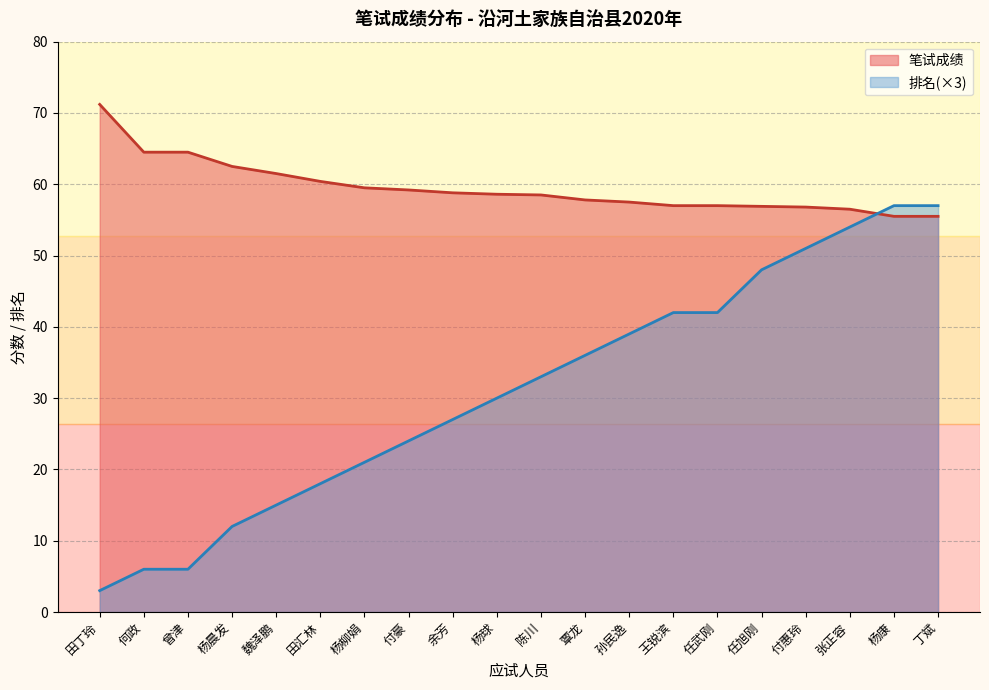

Is the value of 笔试成绩 at 余芳 greater than the value of 排名 at 余芳?

Yes